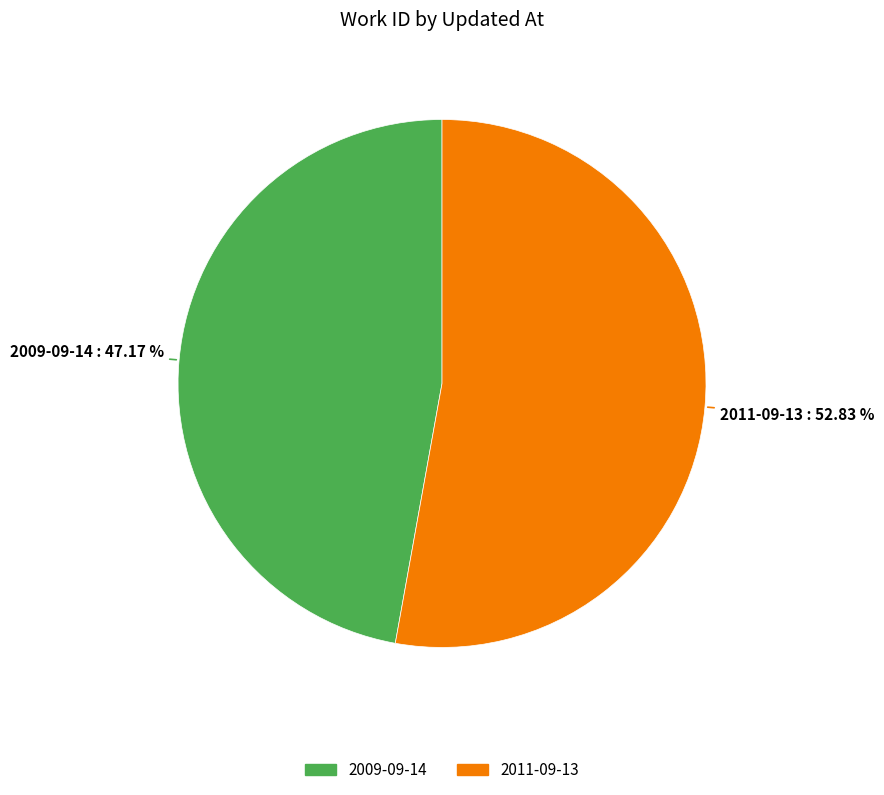

What percentage is NOT represented by 2011-09-13?

47.2%